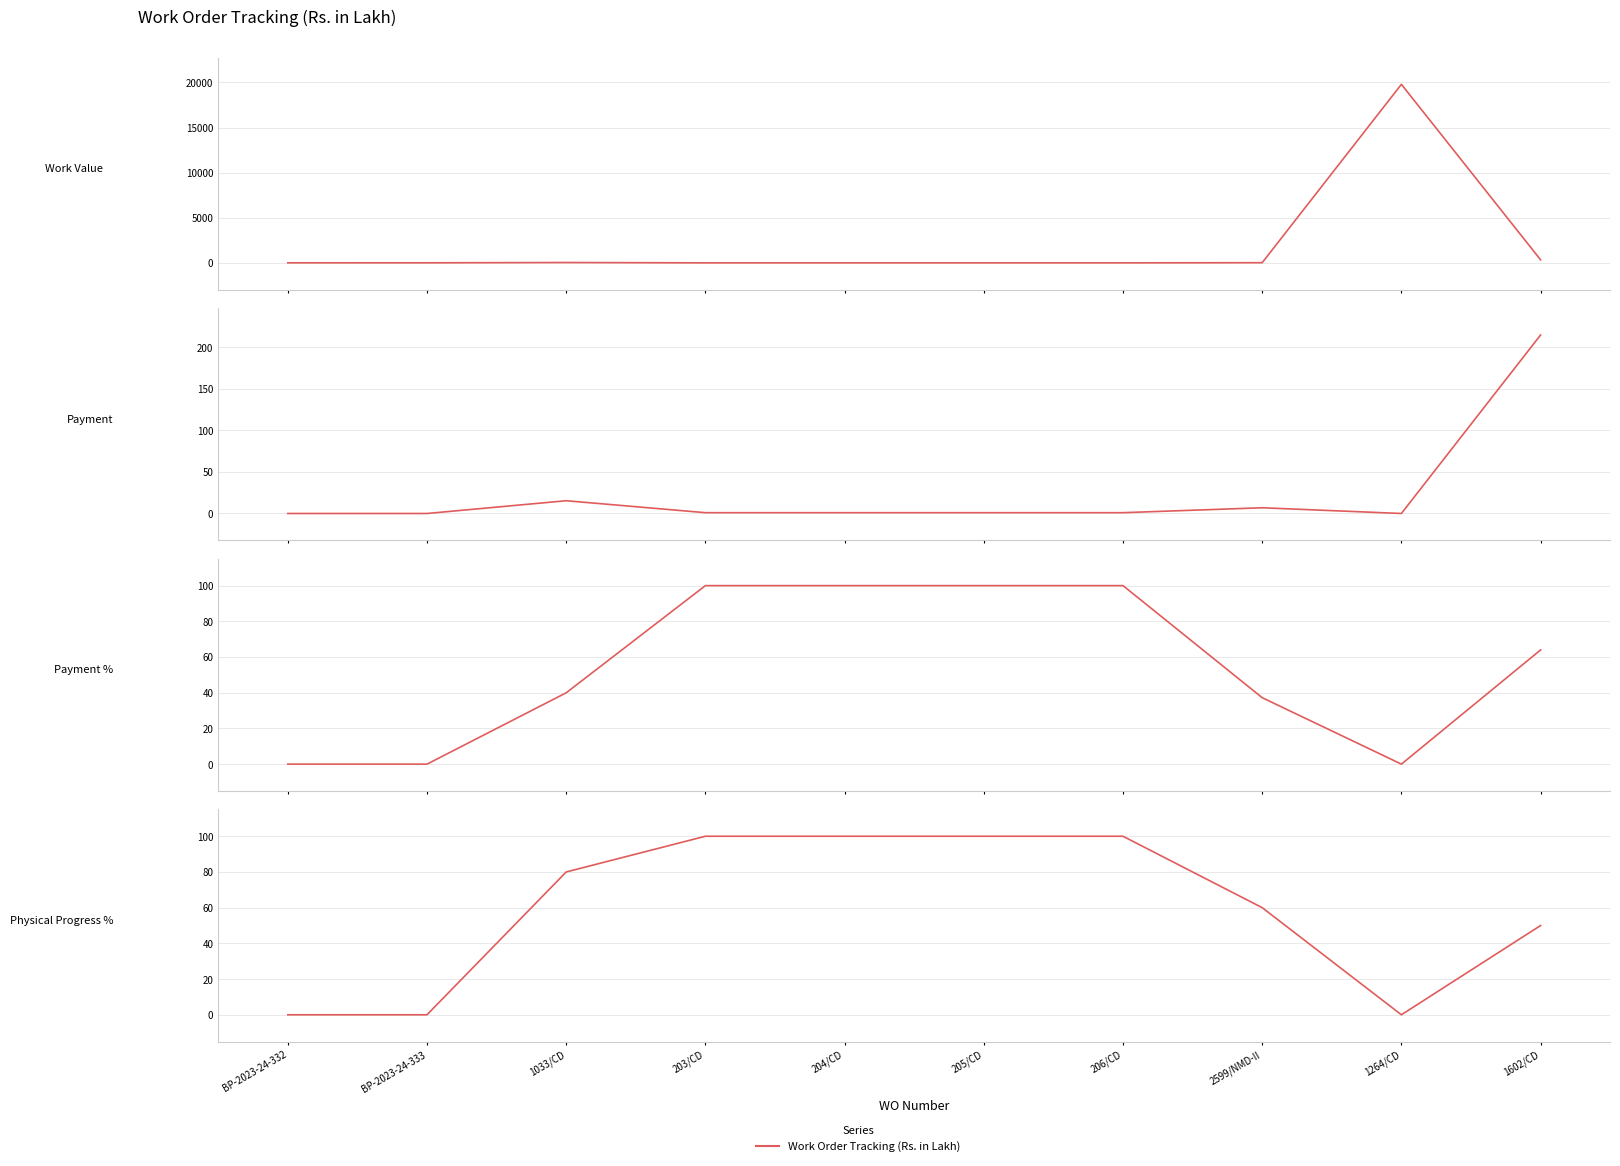

Which series has the largest total across all categories?

Work Value